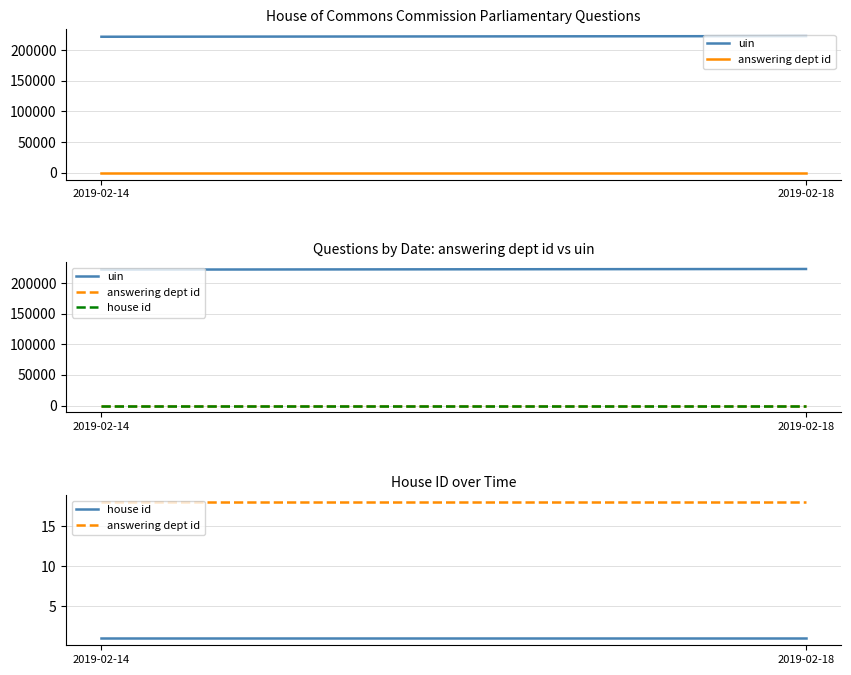

Does the chart display data point markers on the line(s)?

No